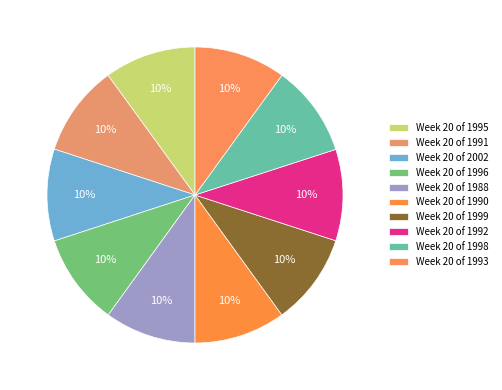

Count the number of slices in the pie.

10